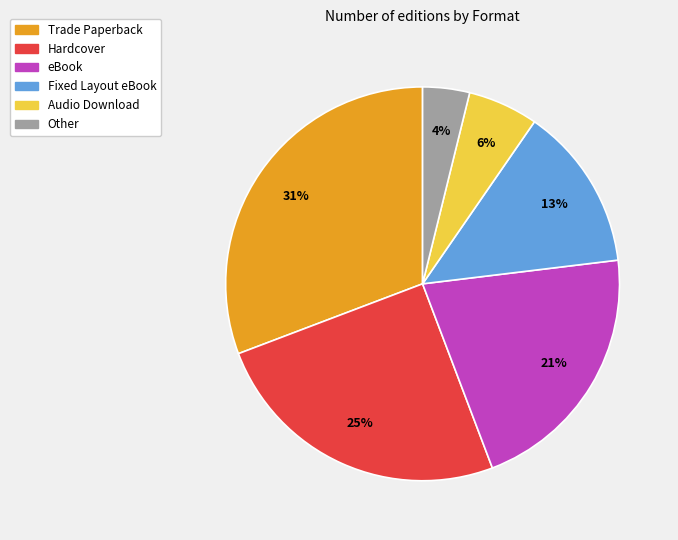

To the nearest percent, what is the difference between the largest and smallest slice percentages?

27%